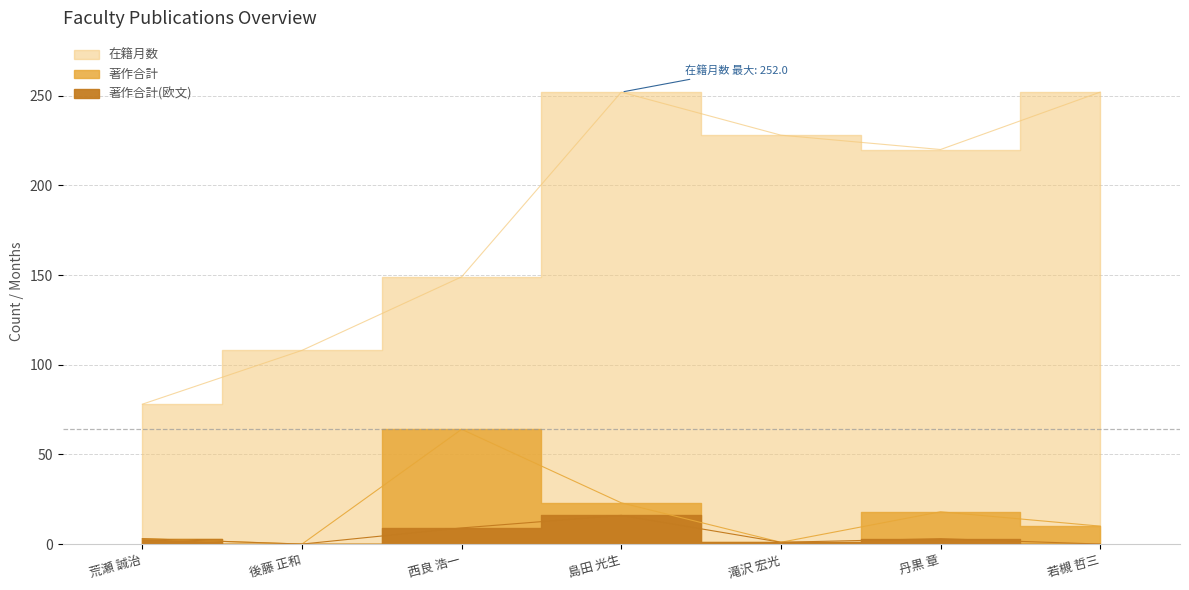

True or false: 在籍月数 and 著作合計(欧文) intersect in this chart.

False